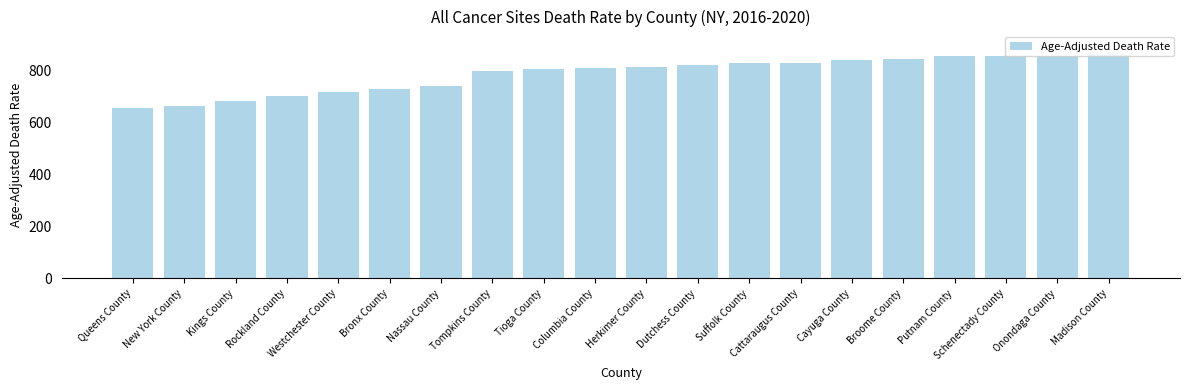

What is the difference between the second highest and minimum values?

203.4